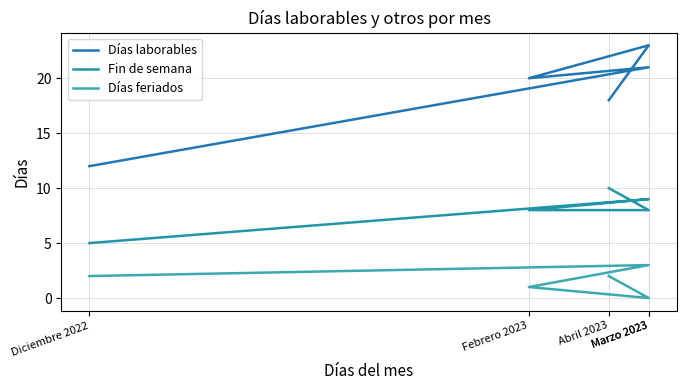

What is the difference between the maximum and second lowest values in the Días laborables series?

5